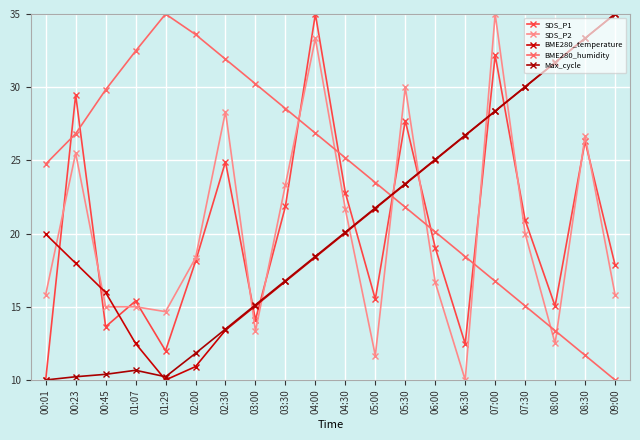

The value of SDS_P2 at 04:30 is 21.7. True or false?

True